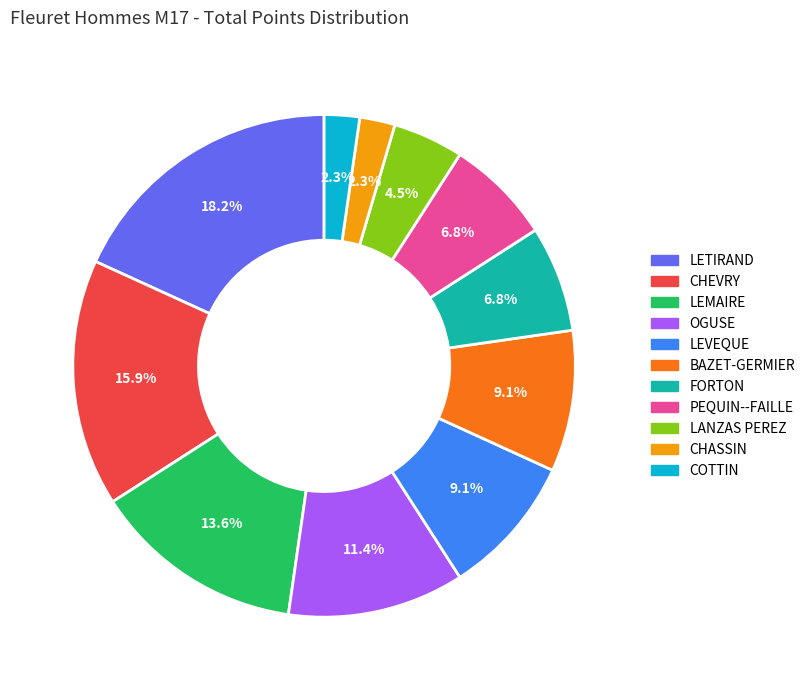

Is there a majority slice in this chart?

No